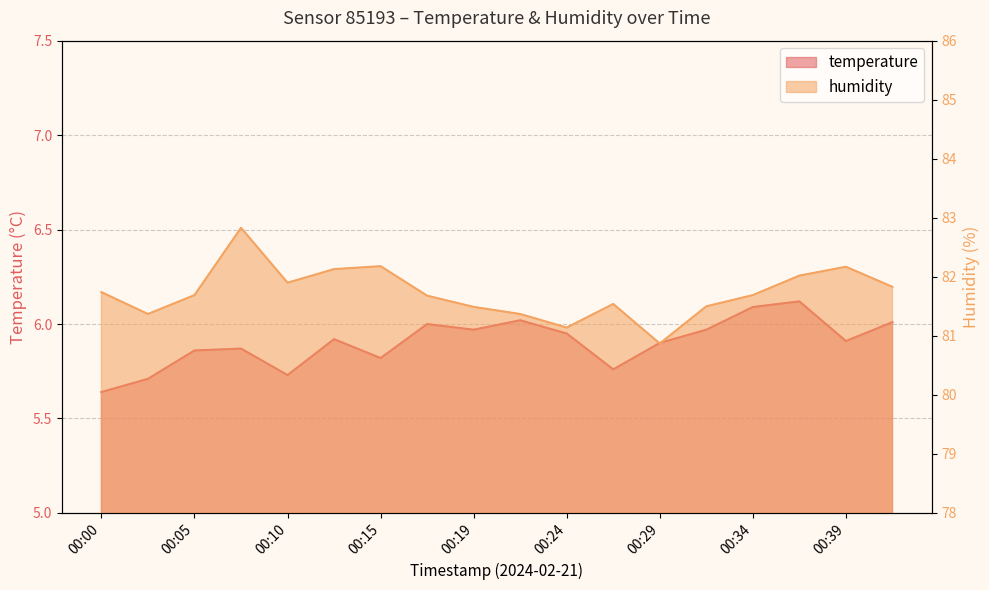

Which series has the largest total across all categories?

humidity